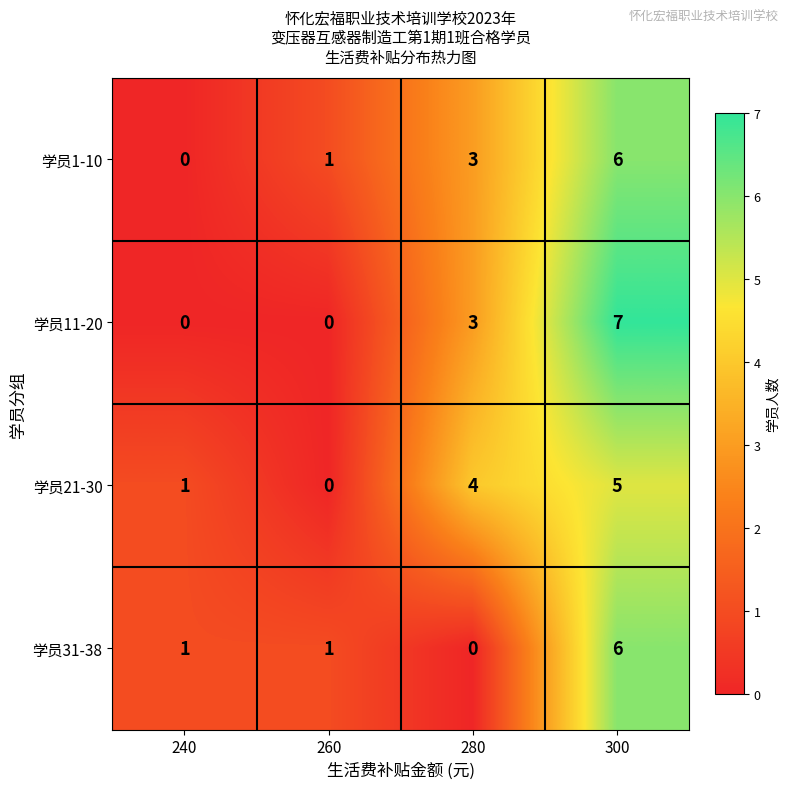

How many values in the 学员31-38 series are below 1?

1